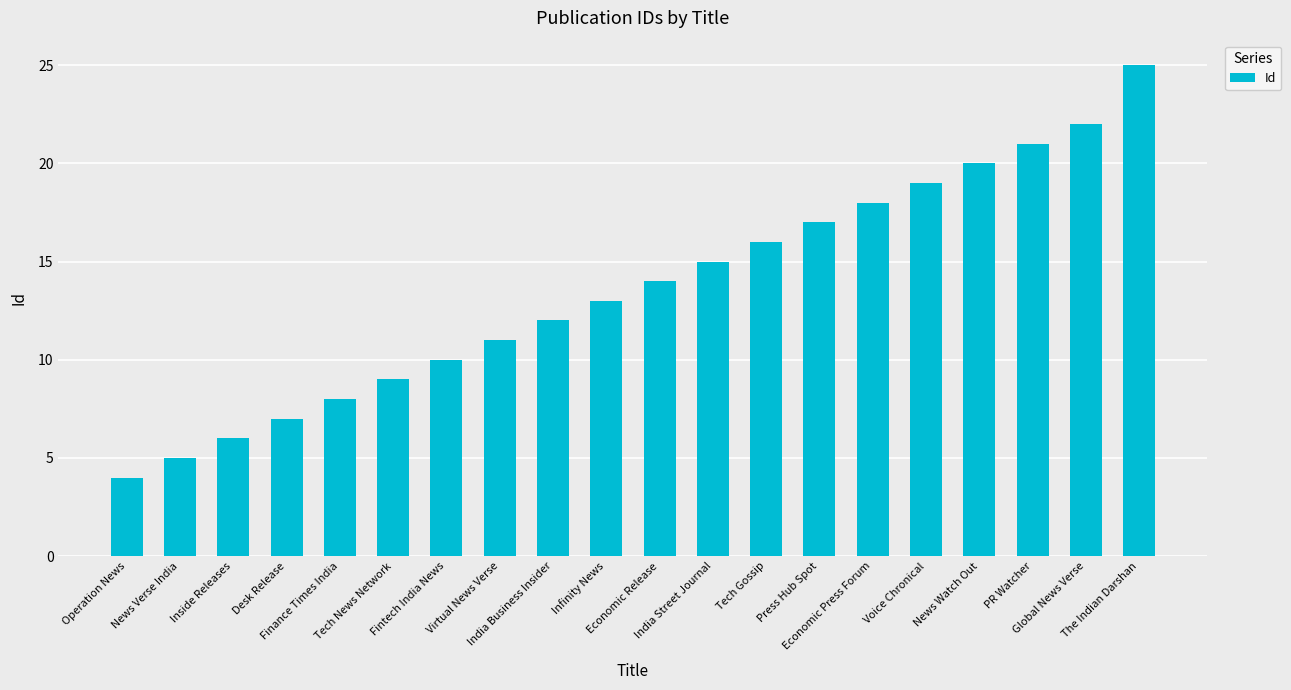

Rank the categories by value from lowest to highest.

Operation News, News Verse India, Inside Releases, Desk Release, Finance Times India, Tech News Network, Fintech India News, Virtual News Verse, India Business Insider, Infinity News, Economic Release, India Street Journal, Tech Gossip, Press Hub Spot, Economic Press Forum, Voice Chronical, News Watch Out, PR Watcher, Global News Verse, The Indian Darshan